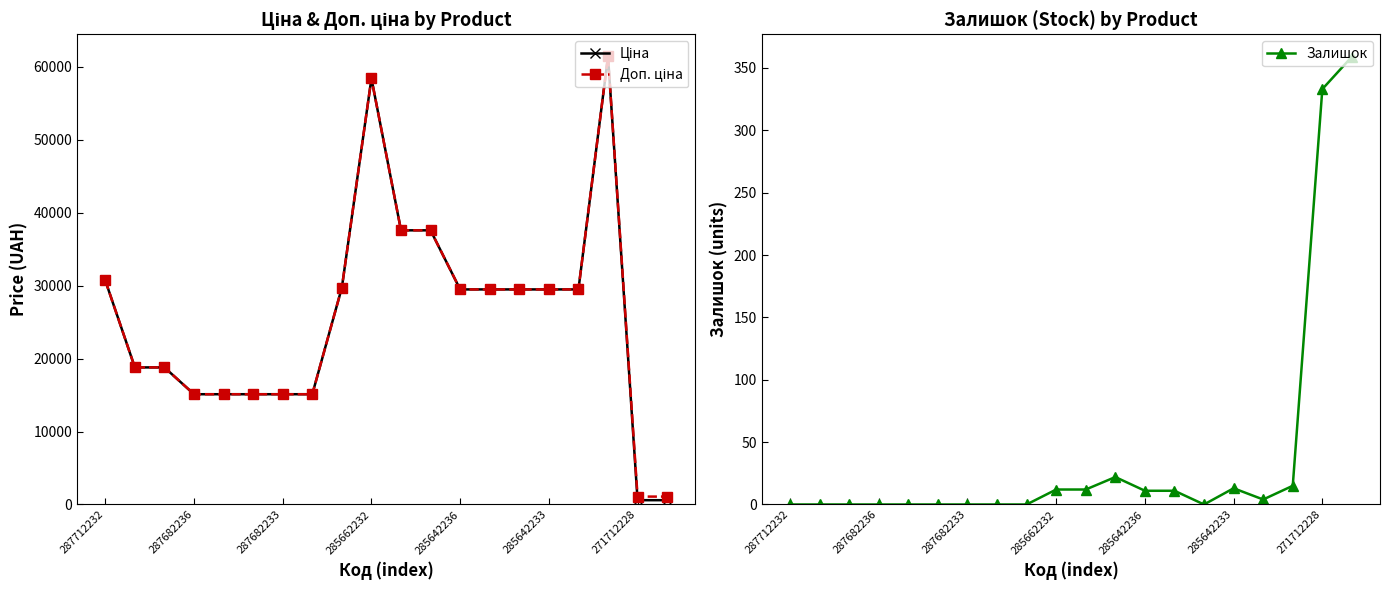

What are all the series names shown in the legend?

Ціна, Доп. ціна, Залишок